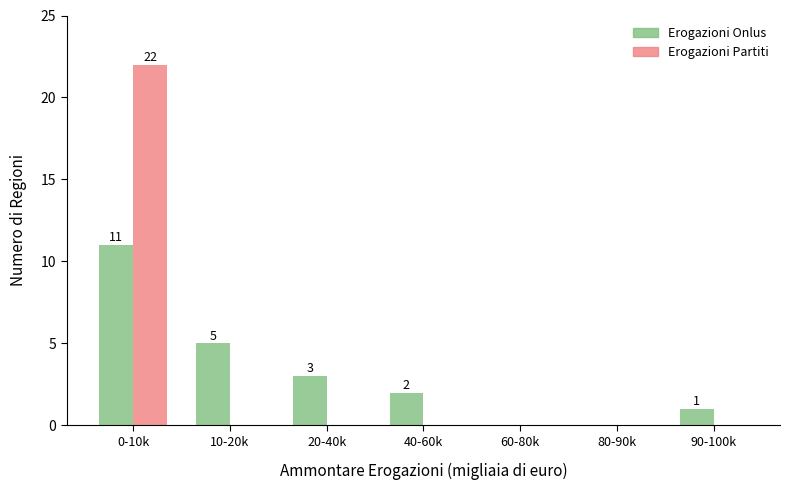

Reading left to right, extract all data points from this chart.

Erogazioni Onlus: 0-10k=11	10-20k=5	20-40k=3	40-60k=2	60-80k=0	80-90k=0	90-100k=1
Erogazioni Partiti: 0-10k=22	10-20k=0	20-40k=0	40-60k=0	60-80k=0	80-90k=0	90-100k=0